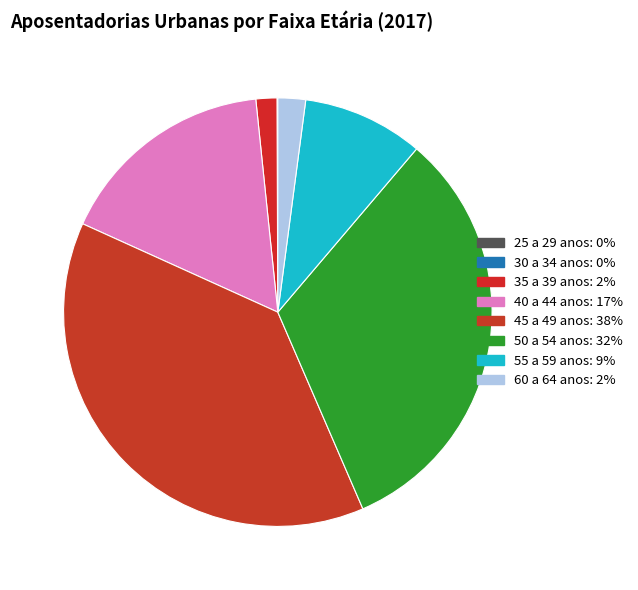

Is it true that 35 a 39 anos is 2% of the pie?

True